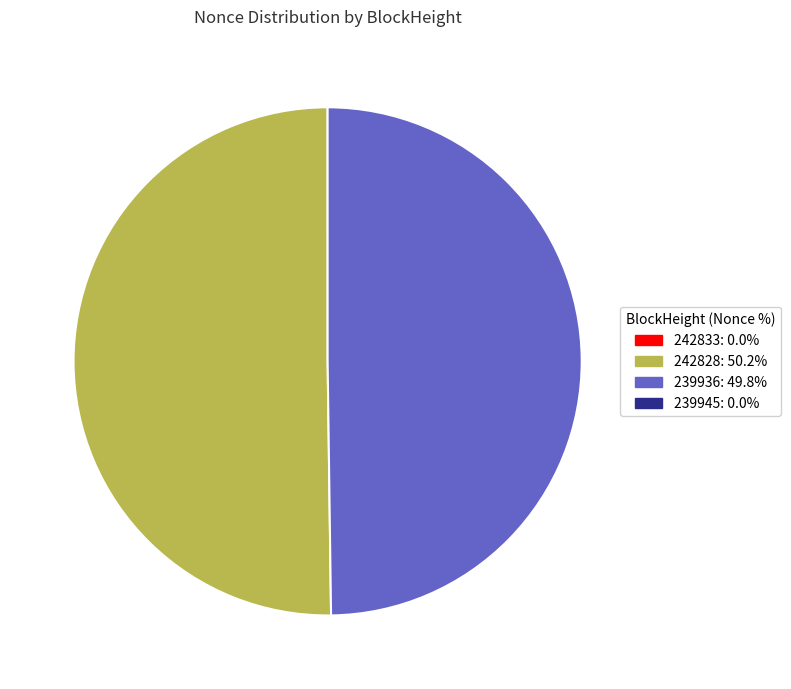

What is the largest slice in the pie chart?

242828